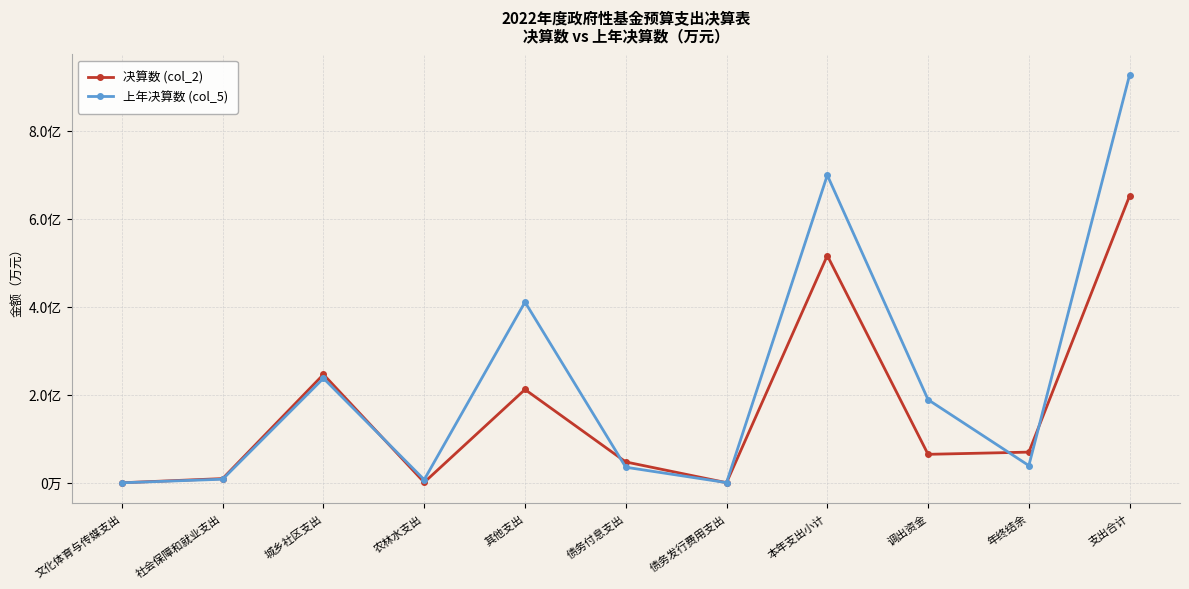

What are all the series names shown in the legend?

决算数 (col_2), 上年决算数 (col_5)